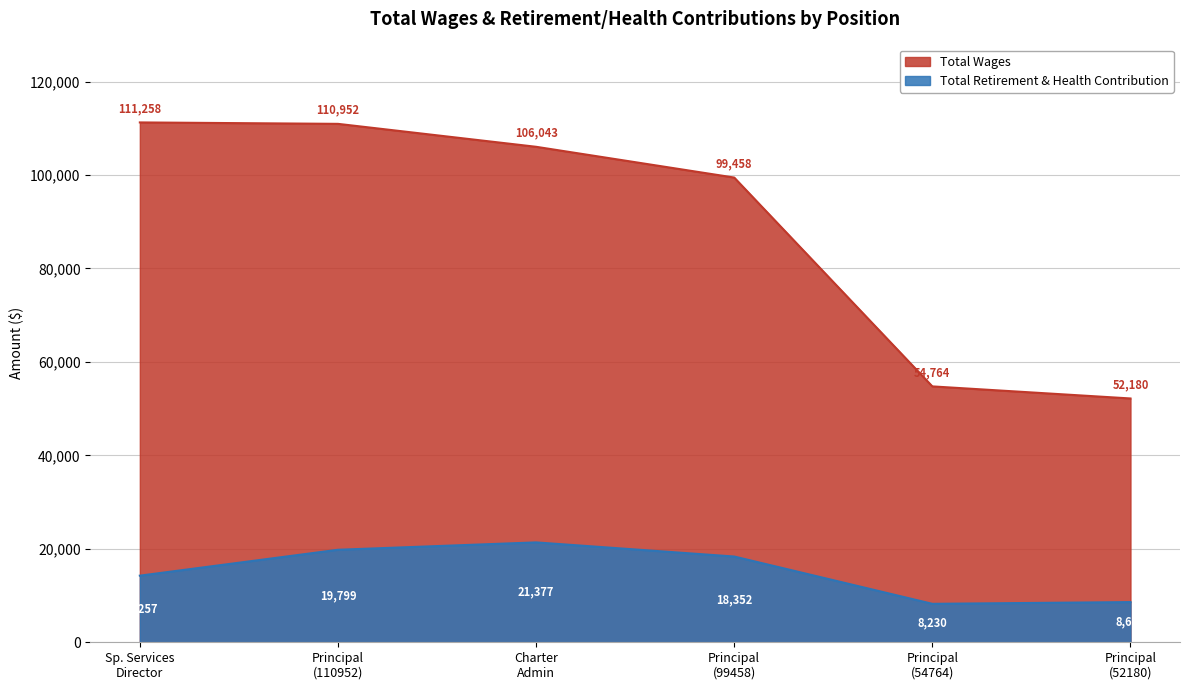

Rank the series by their average value, from highest to lowest.

Total Wages, Total Retirement & Health Contribution